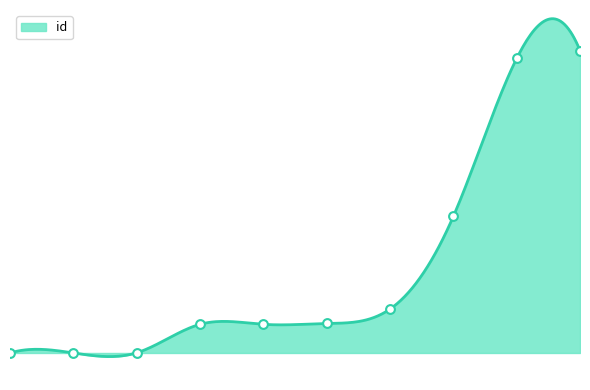

What is the change in value from 4913 to 5300?

+1054